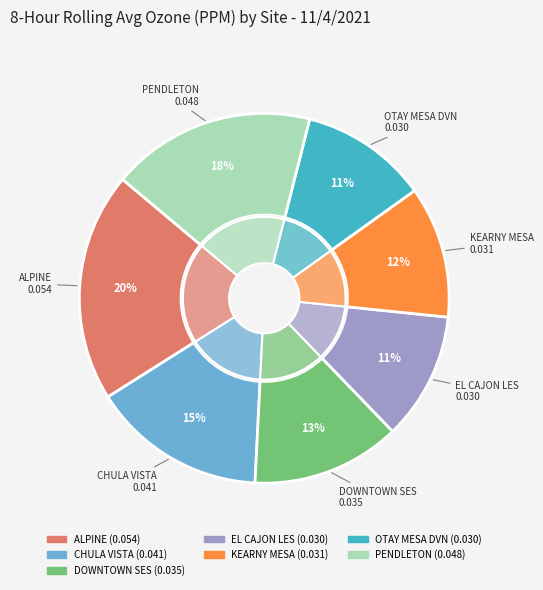

What is the total percentage of DOWNTOWN SES and EL CAJON LES?

24.2%